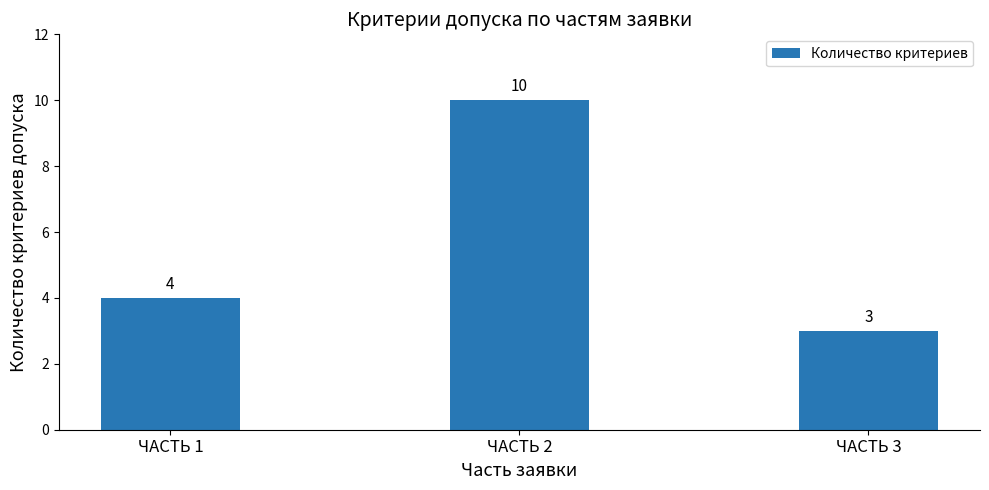

The value at ЧАСТЬ 1 is 4. True or false?

True